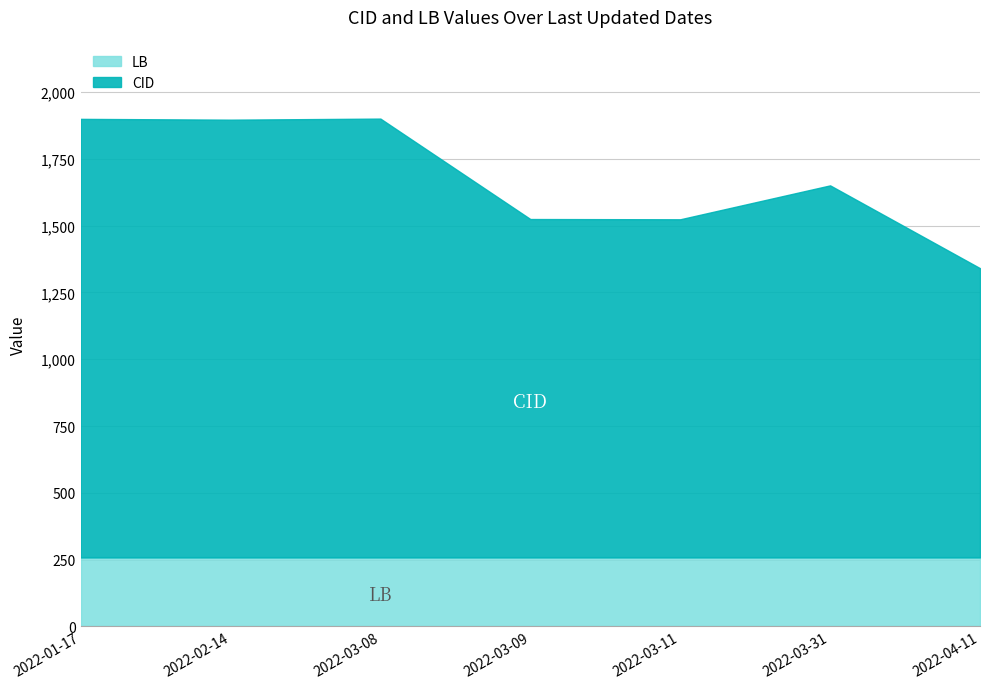

How many series are shown in this chart?

2